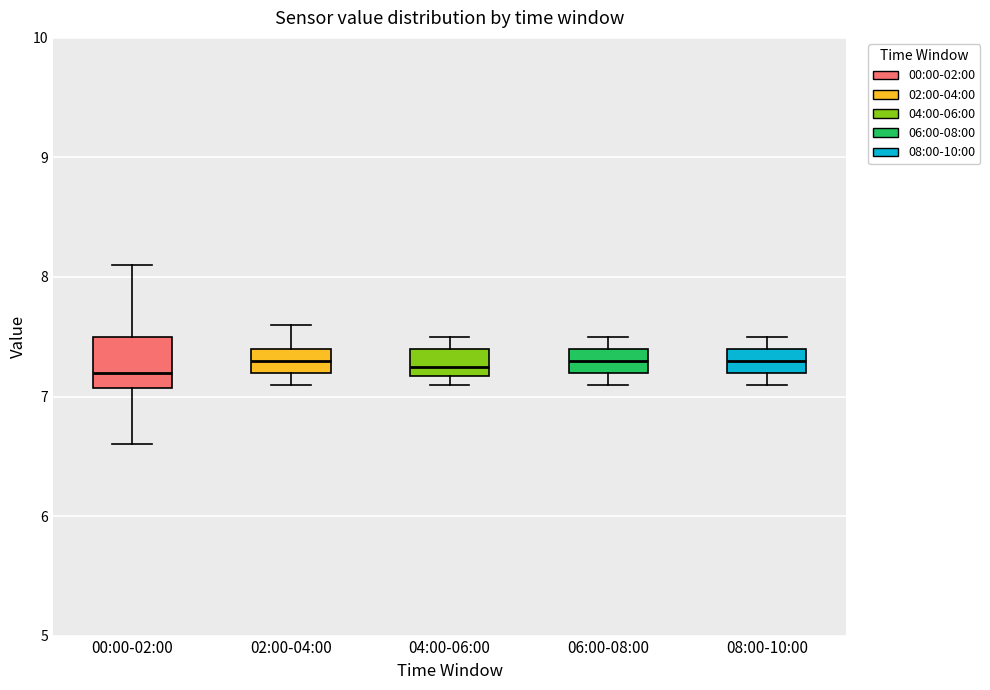

Comparing the boxes themselves (not the whiskers), which one is the tallest?

00:00-02:00